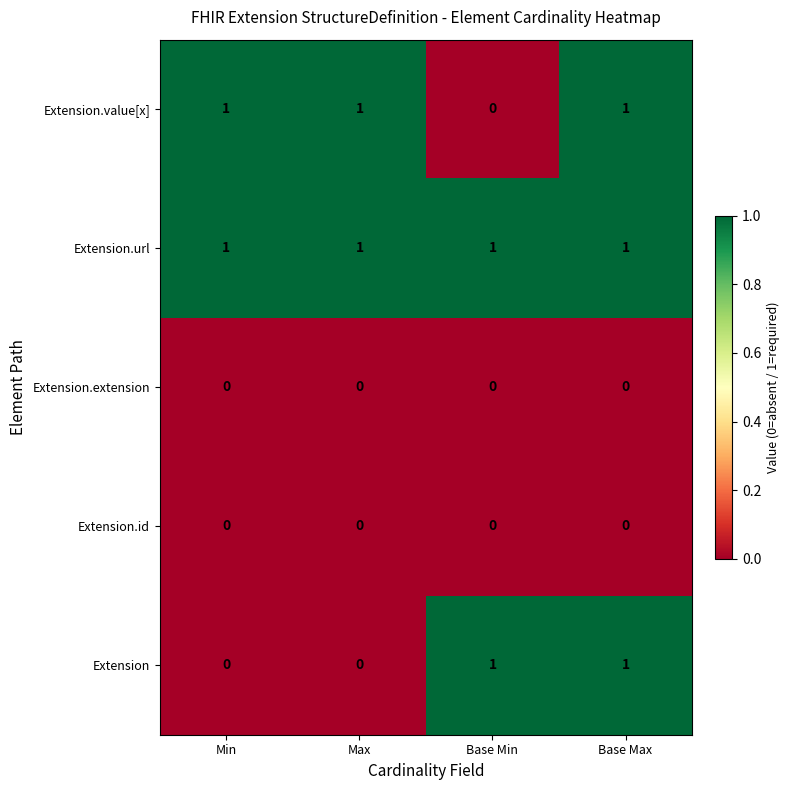

Is the value of Extension at Base Max greater than the value of Extension.extension at Min?

Yes